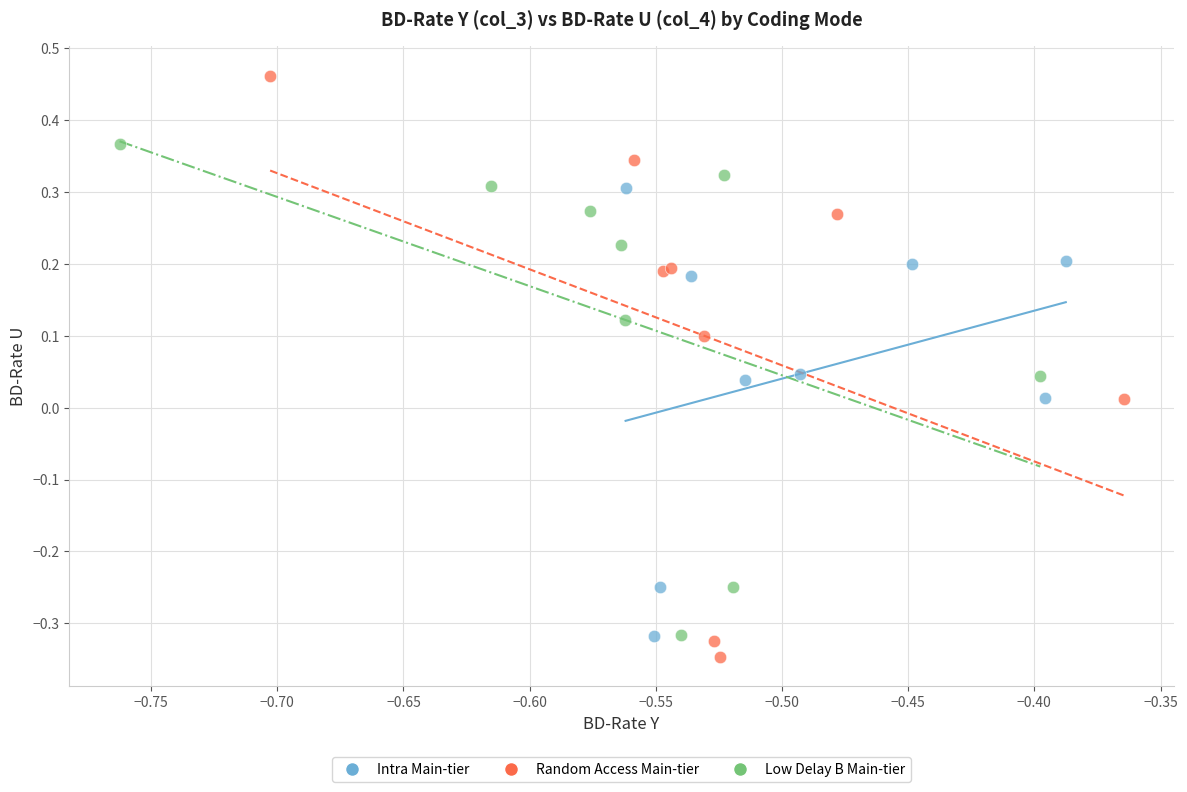

Which series reaches the maximum Y coordinate?

Random Access Main-tier